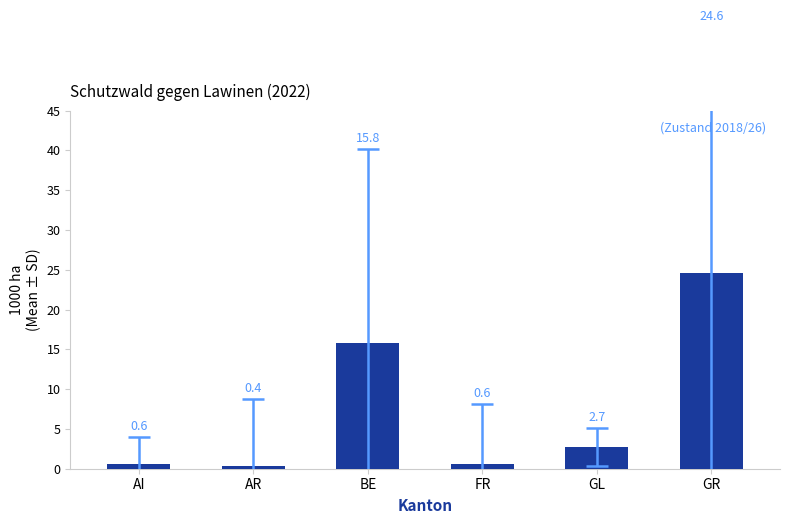

Between FR and GR, which is larger?

GR